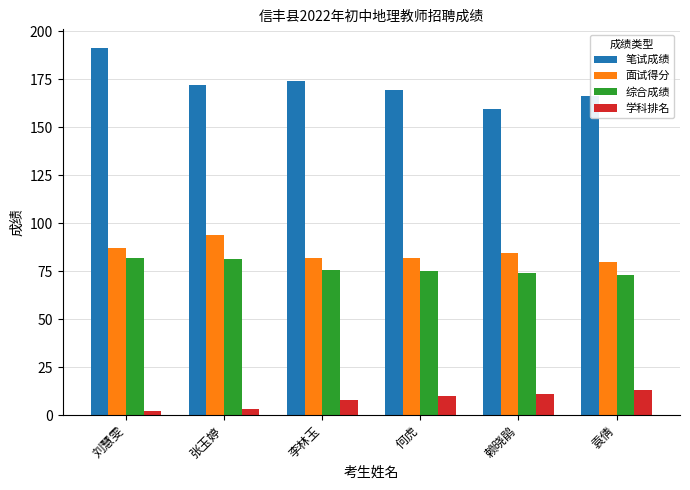

What is the minimum value for 面试得分?

79.8